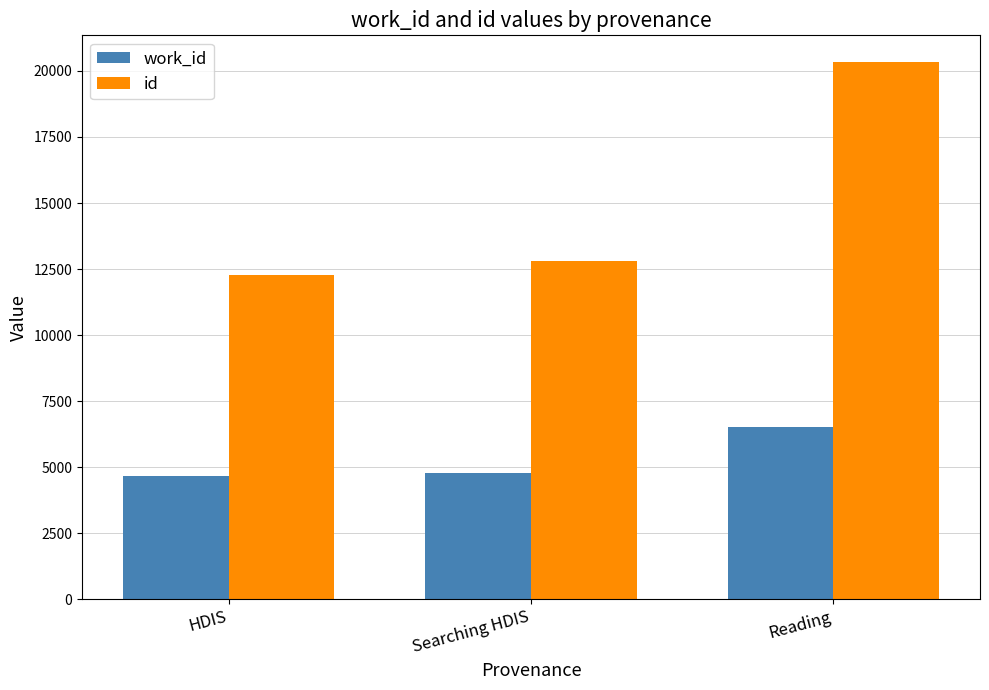

Between HDIS and Searching HDIS, which series saw the biggest shift?

id